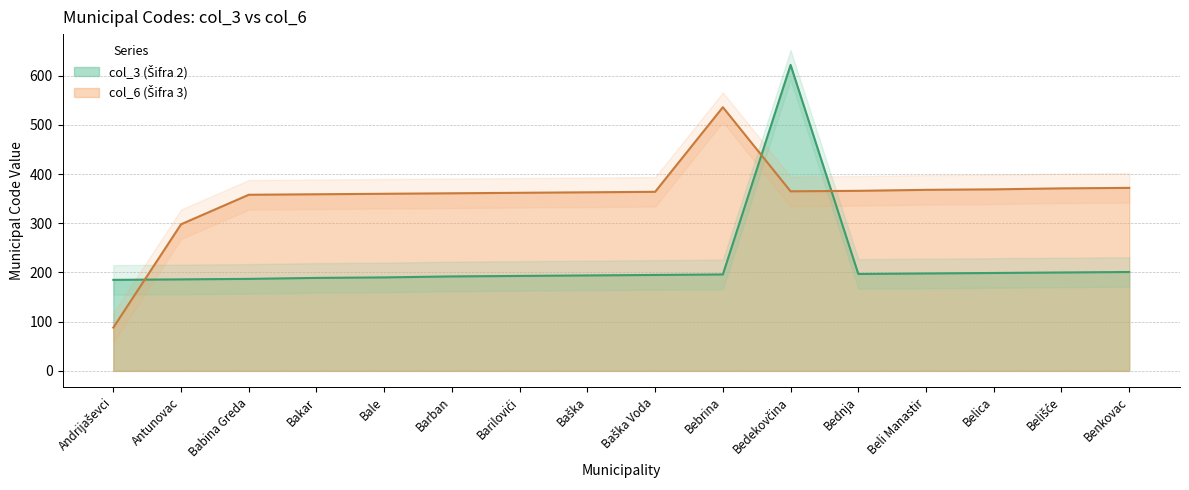

Reading right to left, transcribe all the data shown in this chart.

col_3 (Šifra 2): Benkovac=201	Belišće=200	Belica=199	Beli Manastir=198	Bednja=197	Bedekovčina=622	Bebrina=196	Baška Voda=195	Baška=194	Barilovići=193	Barban=192	Bale=190	Bakar=189	Babina Greda=187	Antunovac=186	Andrijaševci=185
col_6 (Šifra 3): Benkovac=372	Belišće=371	Belica=369	Beli Manastir=368	Bednja=366	Bedekovčina=365	Bebrina=536	Baška Voda=364	Baška=363	Barilovići=362	Barban=361	Bale=360	Bakar=359	Babina Greda=358	Antunovac=298	Andrijaševci=88